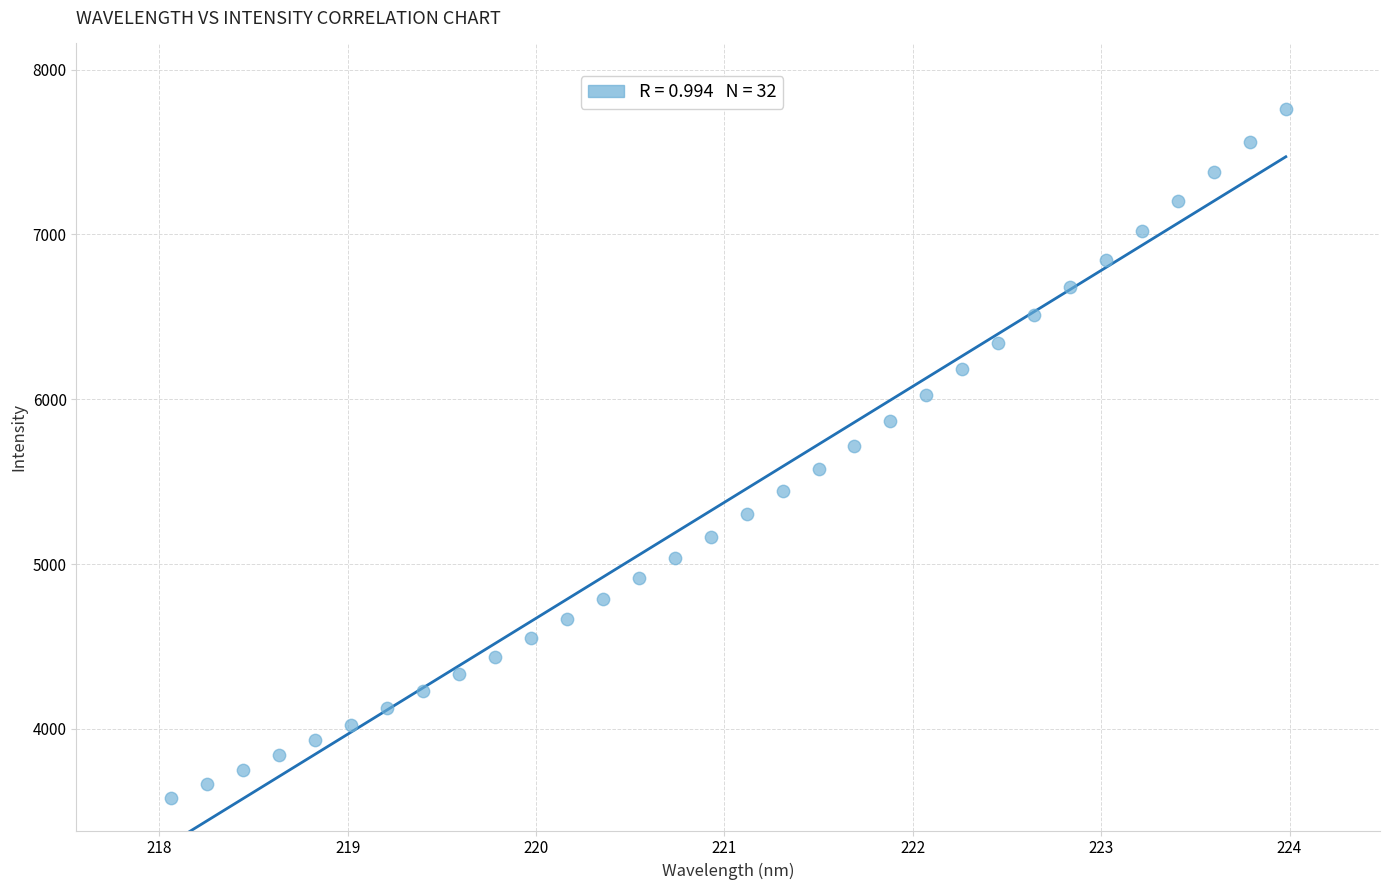

What is the range of Y values (max minus min)?

4175.0